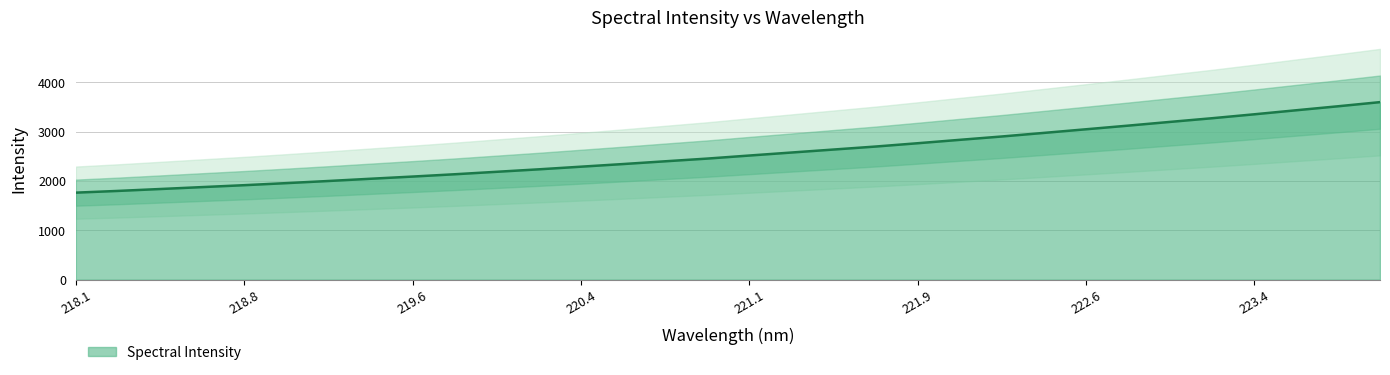

What is the highest value of the Spectral Intensity series?

3595.5